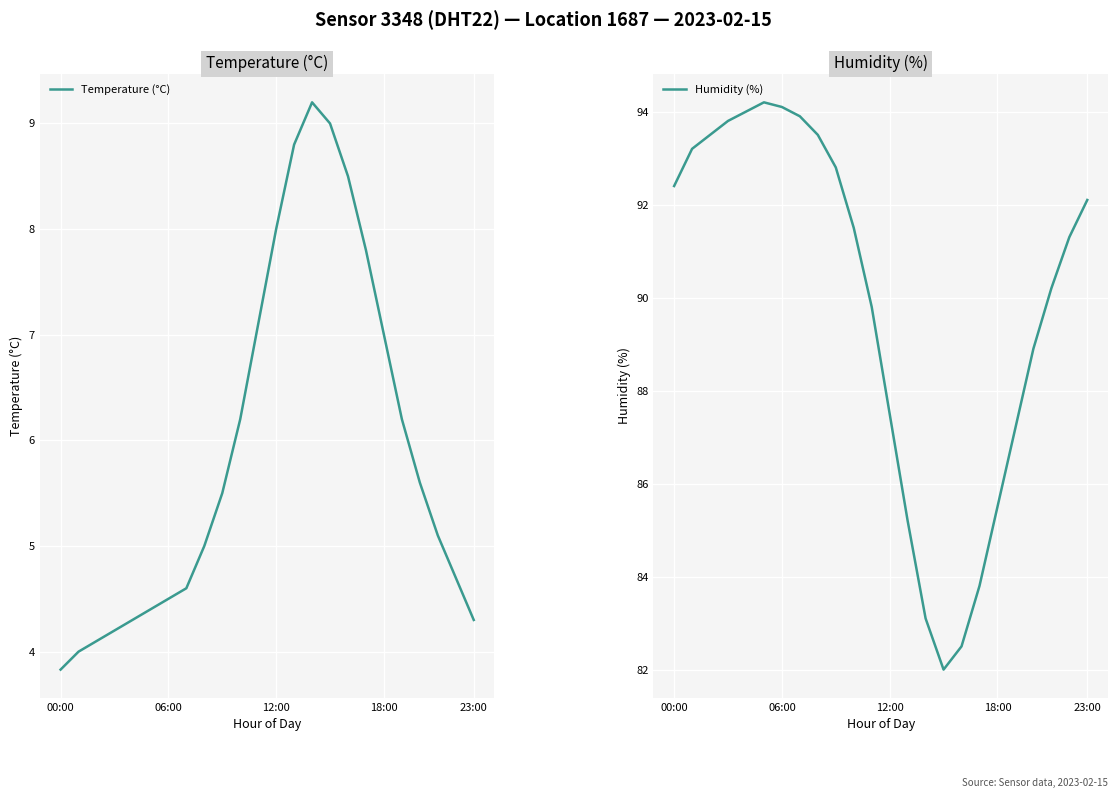

At which label is Temperature (°C) closest to 6?

10